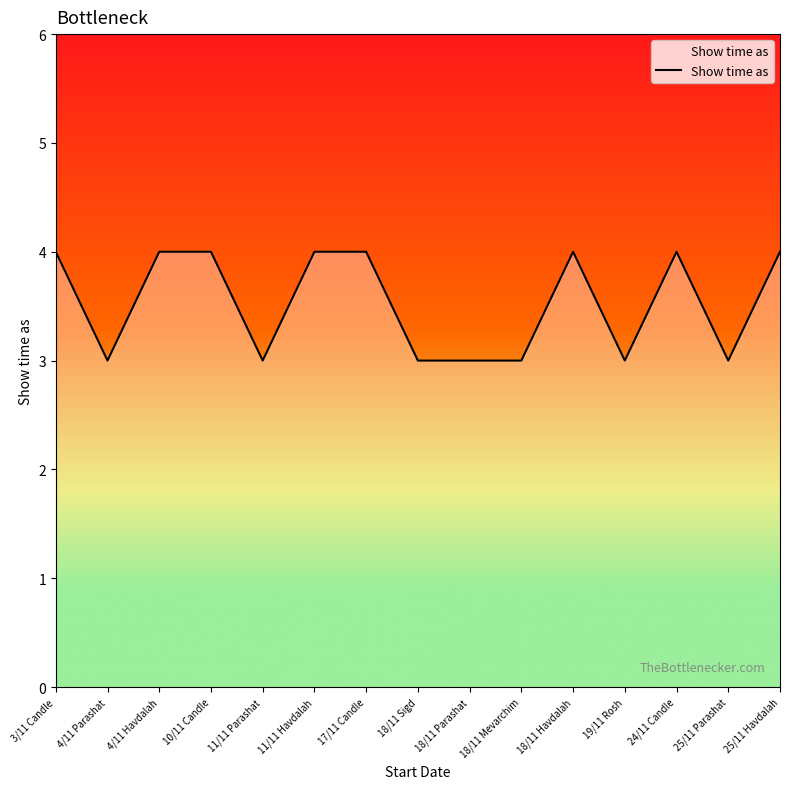

Between 24/11 Candle and 11/11 Parashat, which is larger?

24/11 Candle